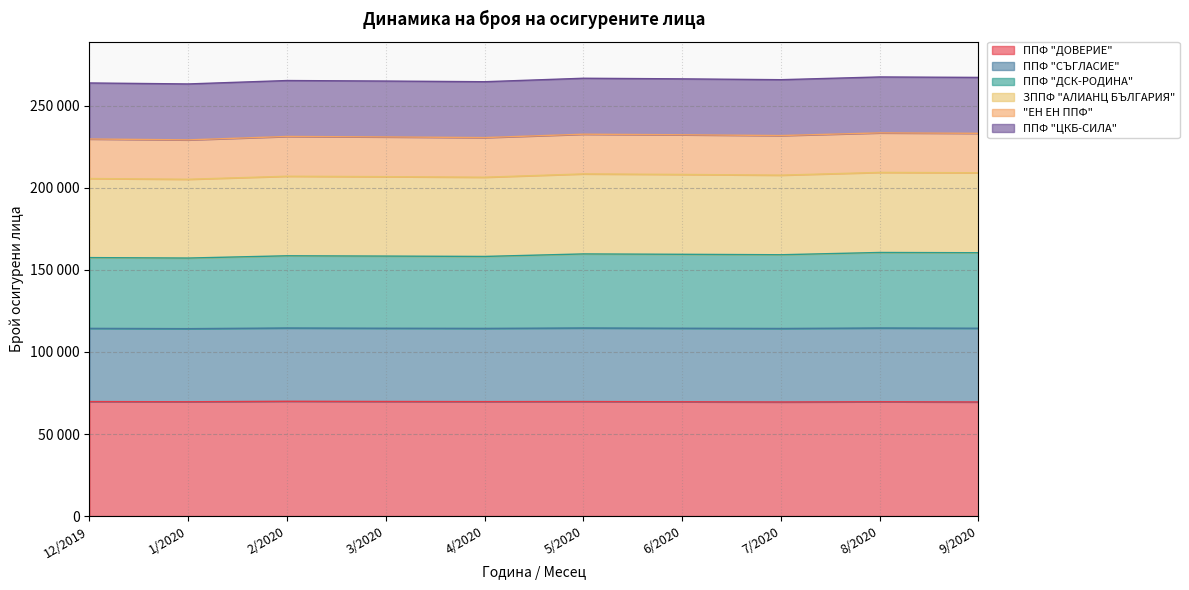

Does the chart have visible grid lines?

Yes